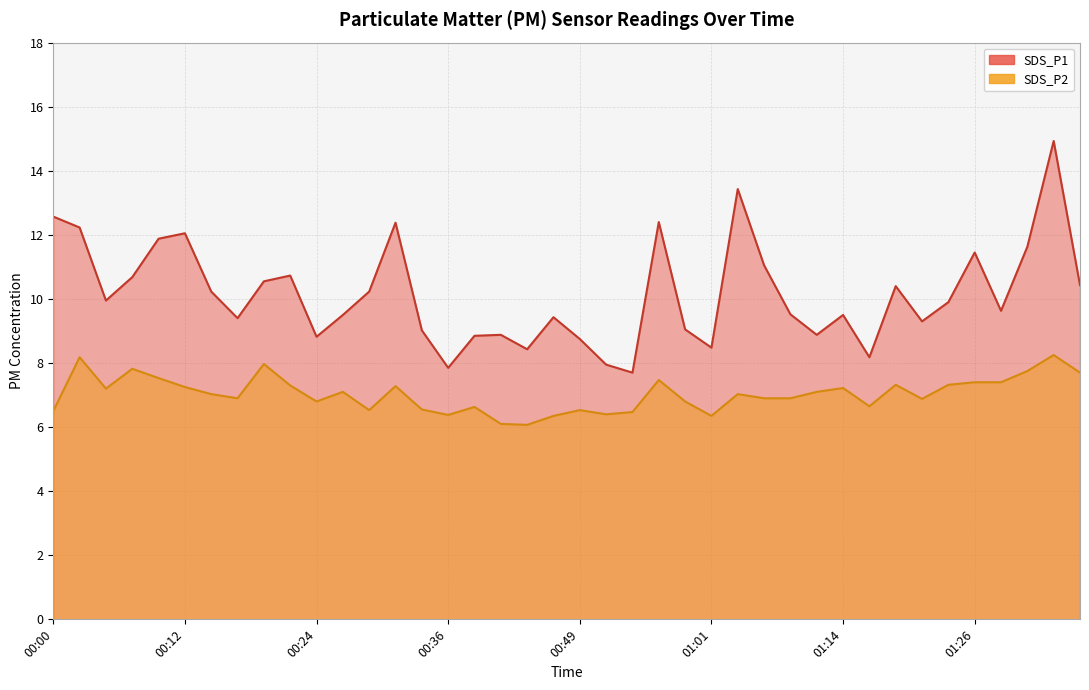

How many data points in SDS_P2 are above 7?

21